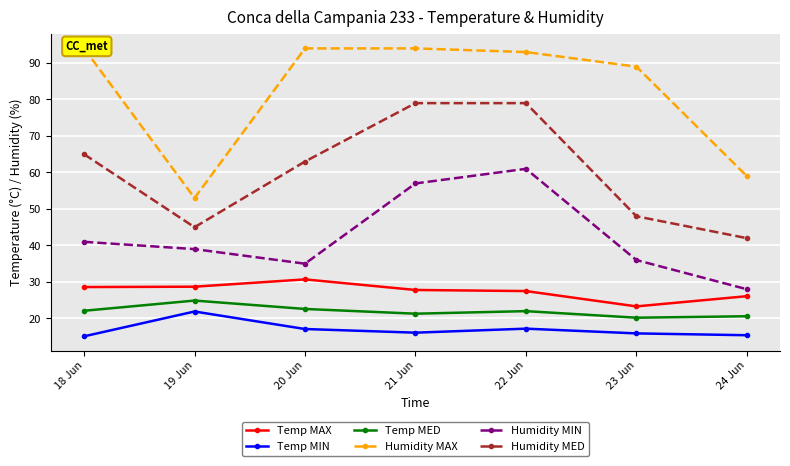

At how many categories does at least one series exceed 26?

7